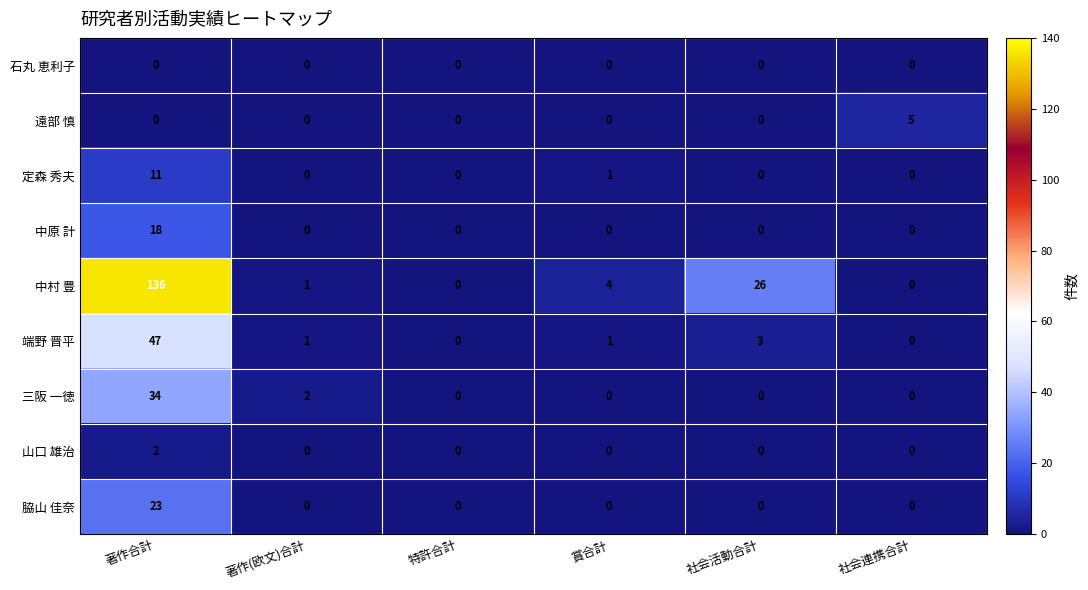

What is the difference between the highest and lowest values at 社会連携合計?

5